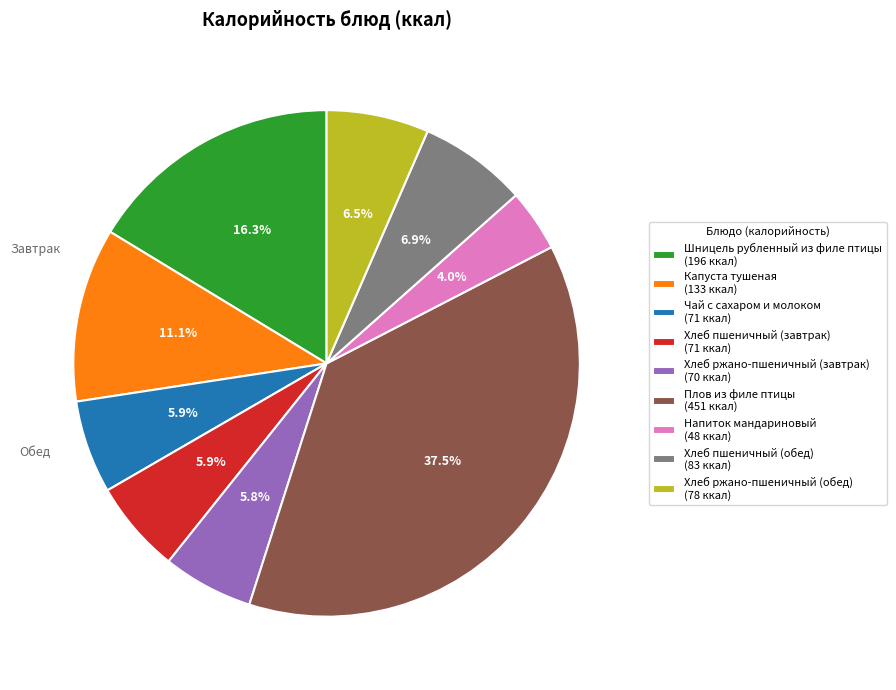

Approximately how many times larger is the value at Шницель рубленный из филе птицы (196 ккал) compared to Напиток мандариновый (48 ккал)?

4.1